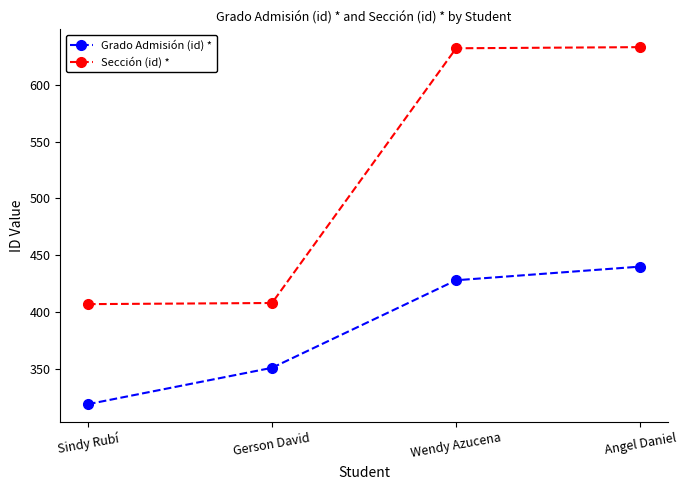

The Sección (id) * series shows 408 at Angel Daniel. True or false?

False